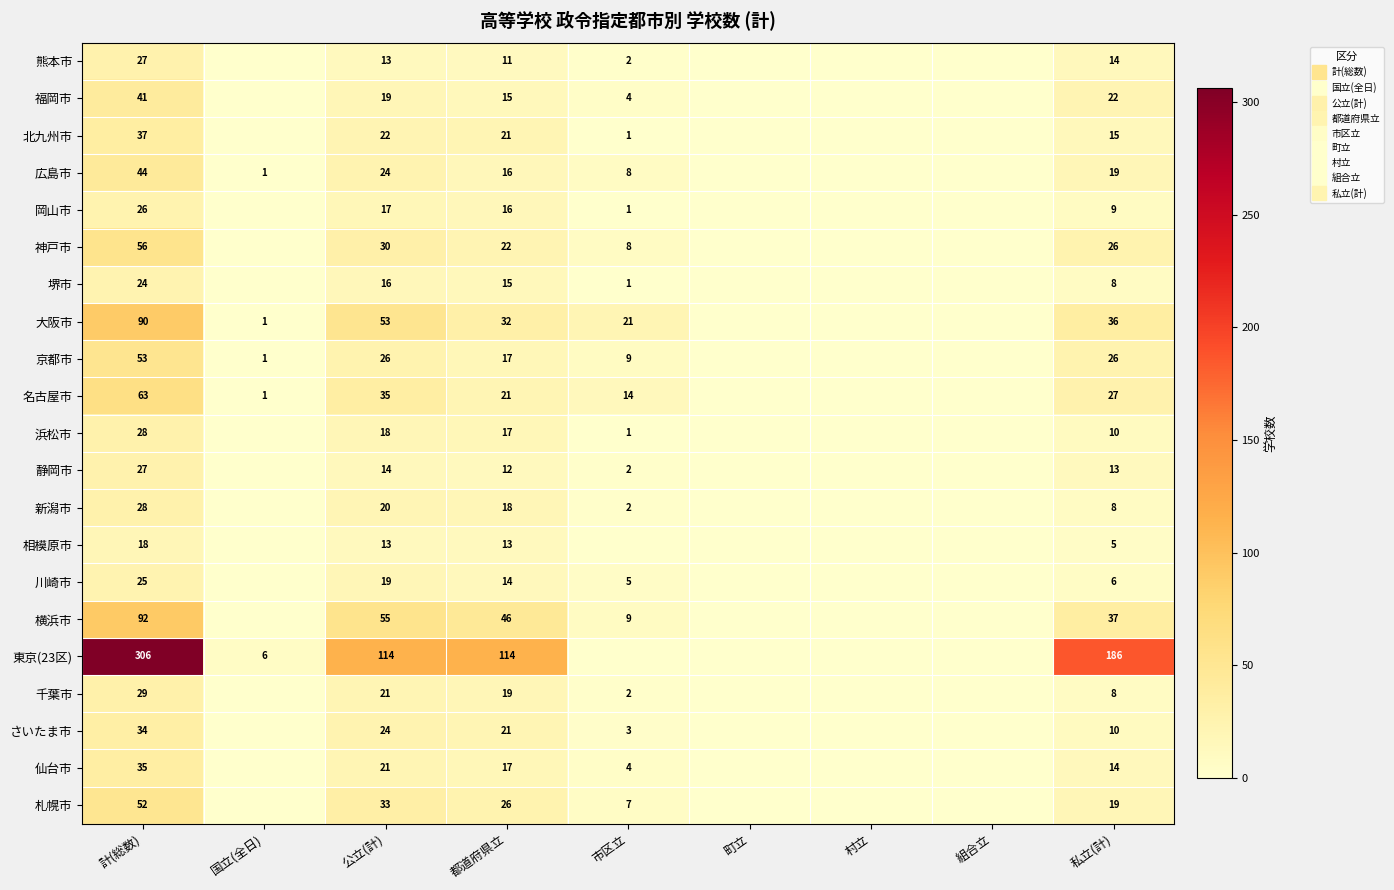

Is it true that 京都市 equals 2 at 国立(全日)?

False